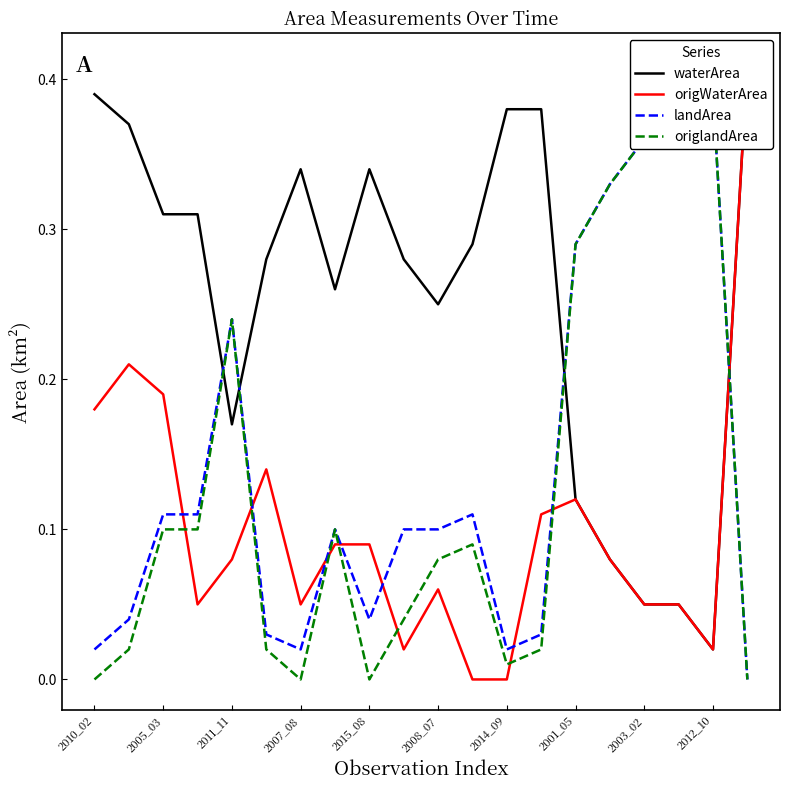

Is it true that origlandArea equals 0.0 at 19?

True